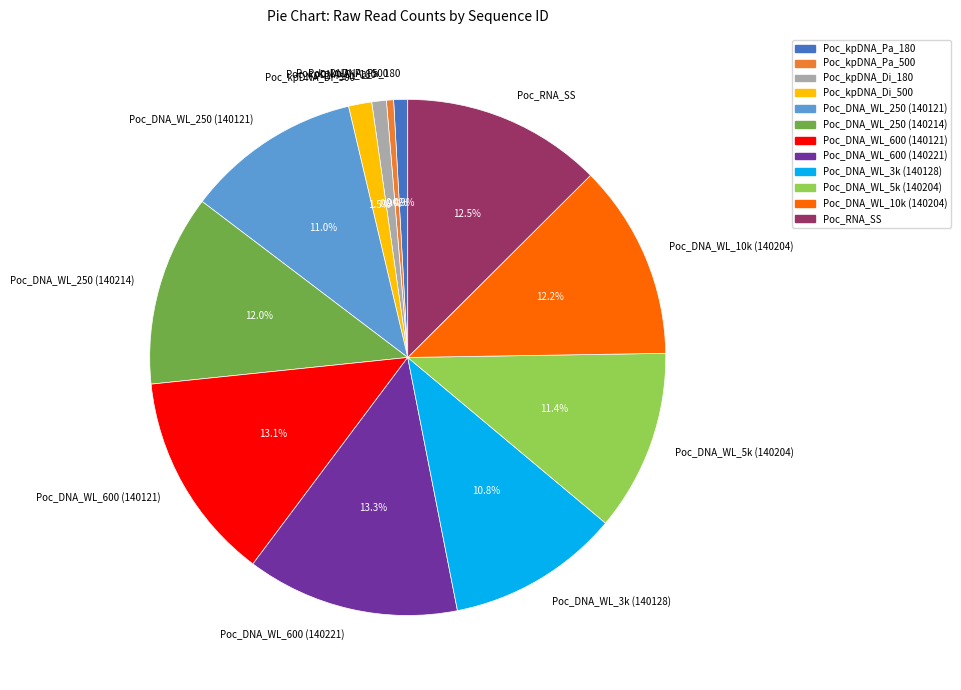

Is it true that Poc_kpDNA_Di_180 is 10% of the pie?

False